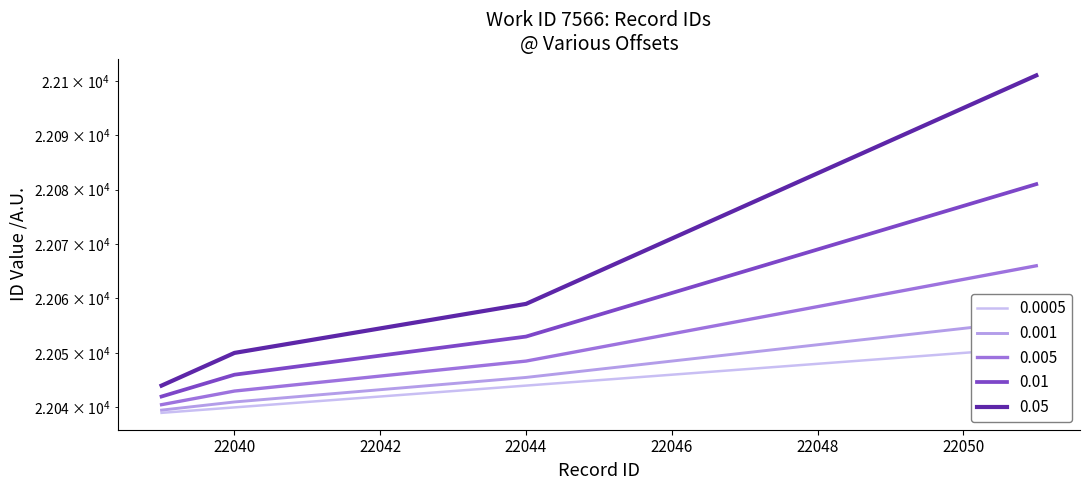

What is the difference between the maximum and minimum values?

12